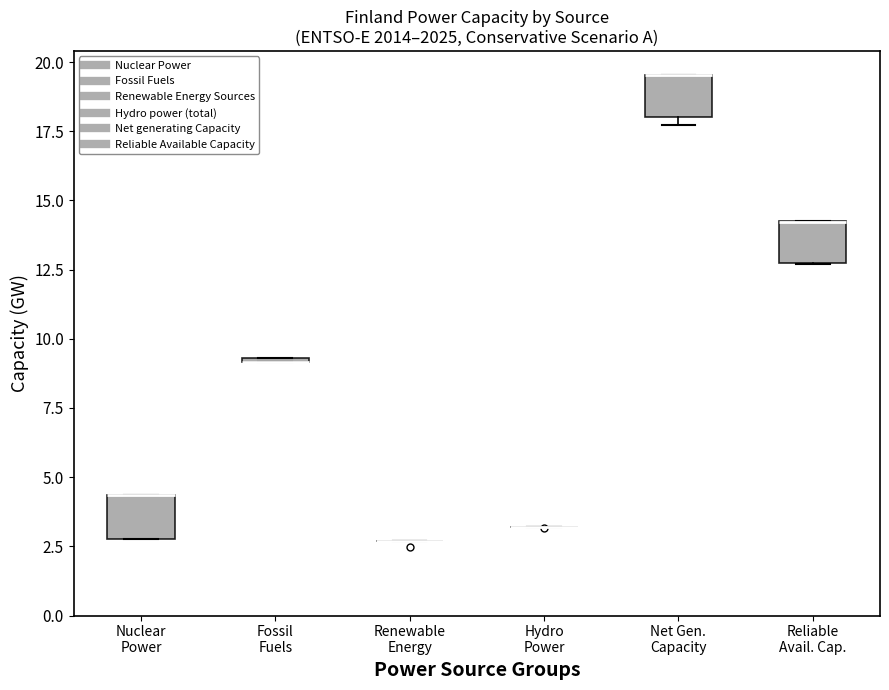

Where is the upper edge of the box for Fossil Fuels on the y-axis? The values are not printed on the chart, so give them approximately, as read against the axis.

9.5